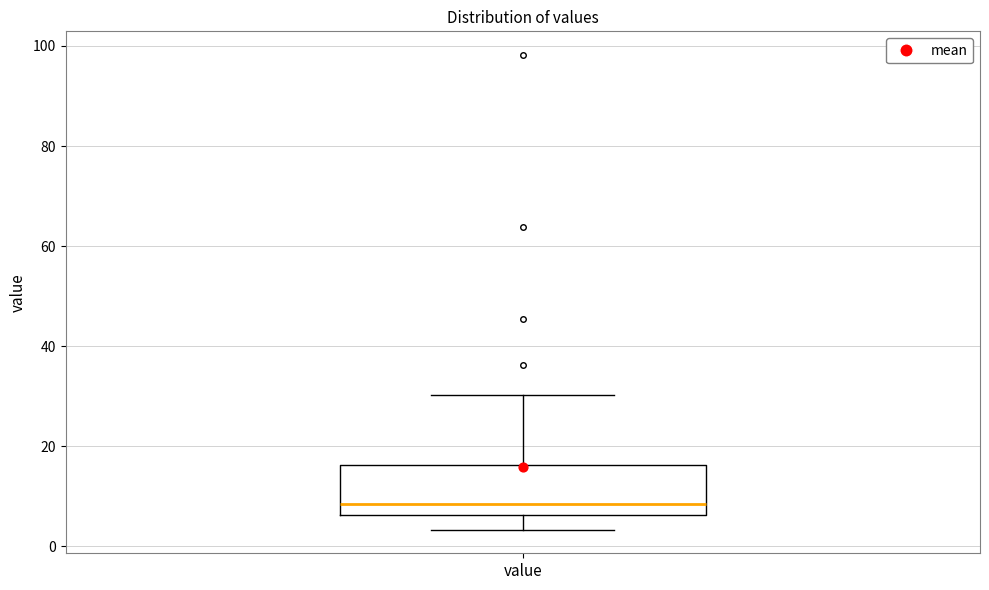

Where is the lower edge of the box for value on the y-axis? The values are not printed on the chart, so give them approximately, as read against the axis.

6